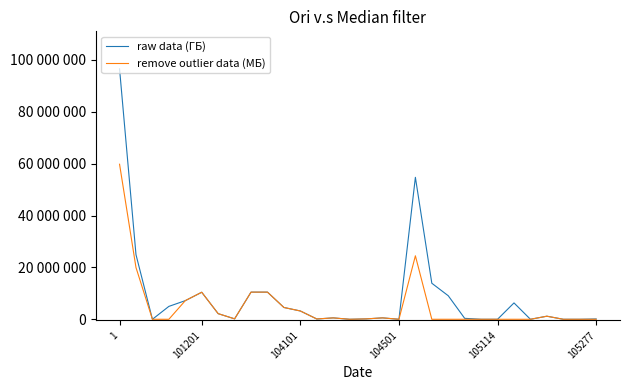

What are all the series names shown in the legend?

raw data (ГБ), remove outlier data (МБ)